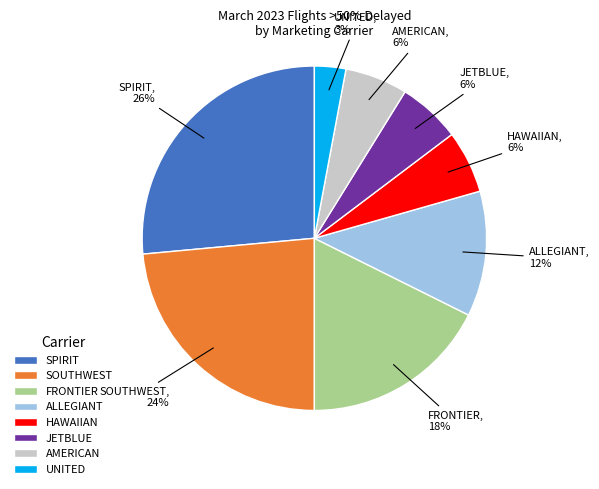

To the nearest percent, what is the difference between the ALLEGIANT and HAWAIIAN slice percentages?

6%